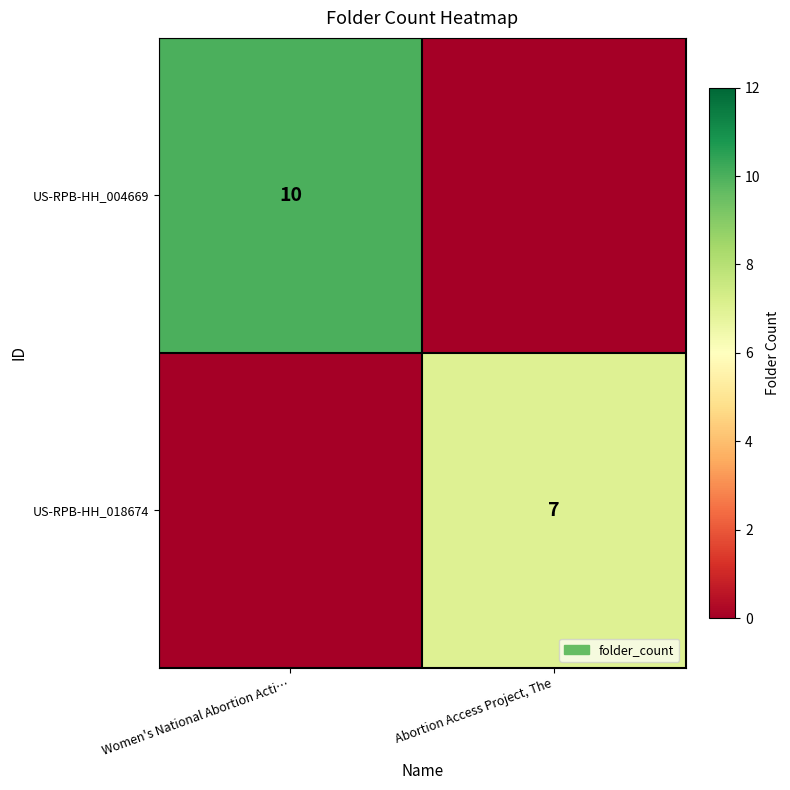

Count the number of categories in the chart.

2